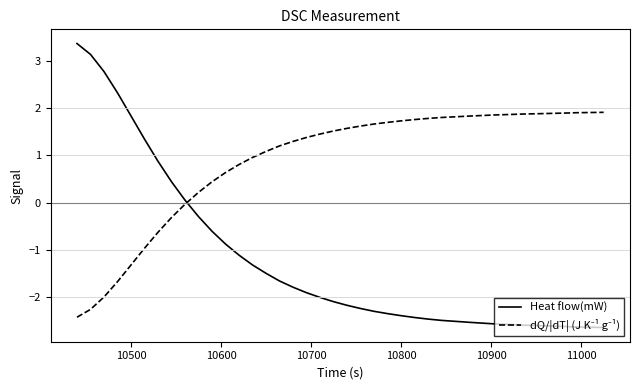

Which series has the widest spread of values?

Heat flow(mW)